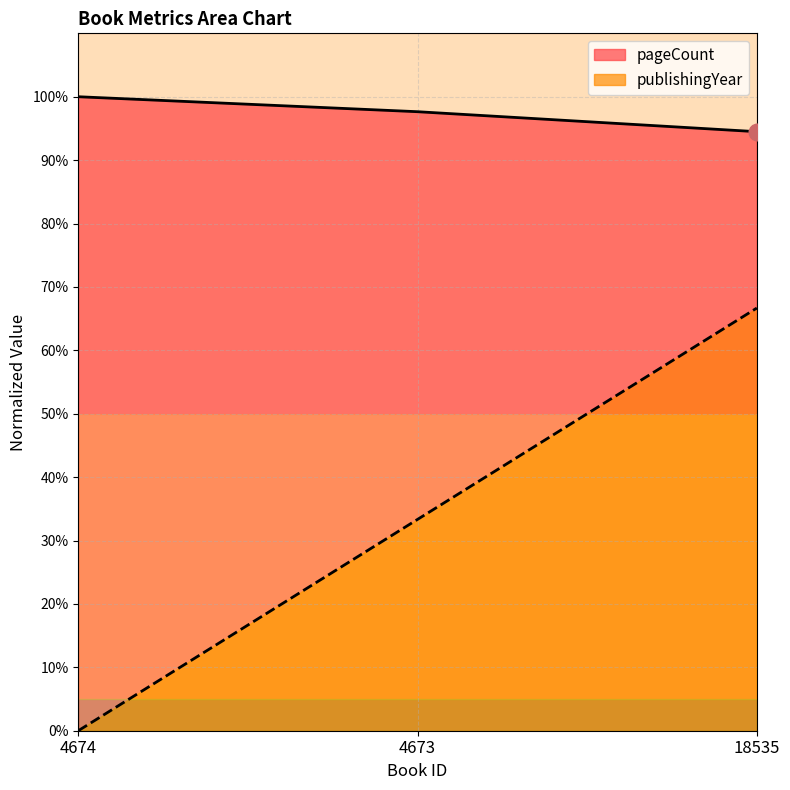

Count the number of categories in the chart.

3